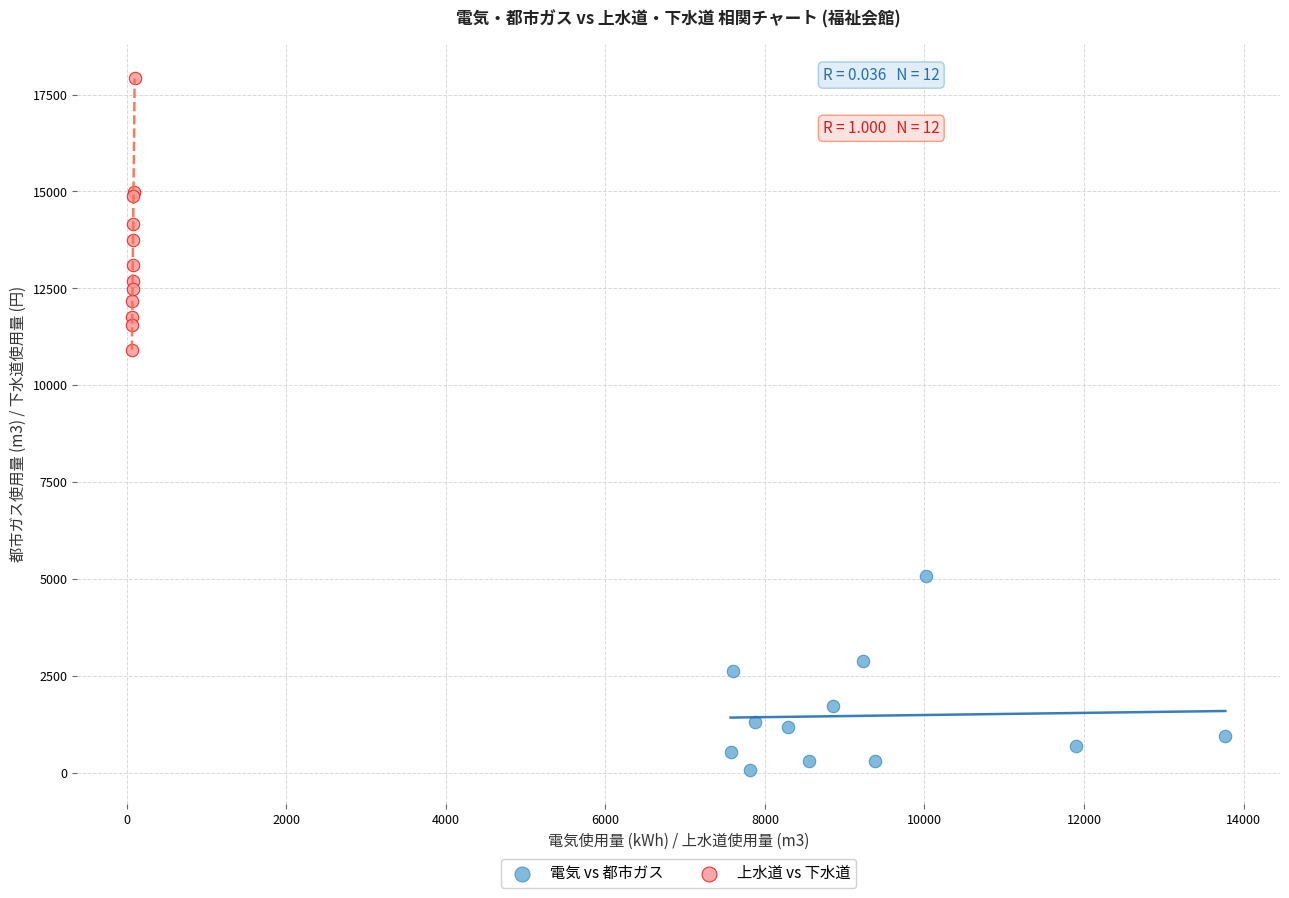

Which series has the largest Y range (max minus min)?

上水道 vs 下水道